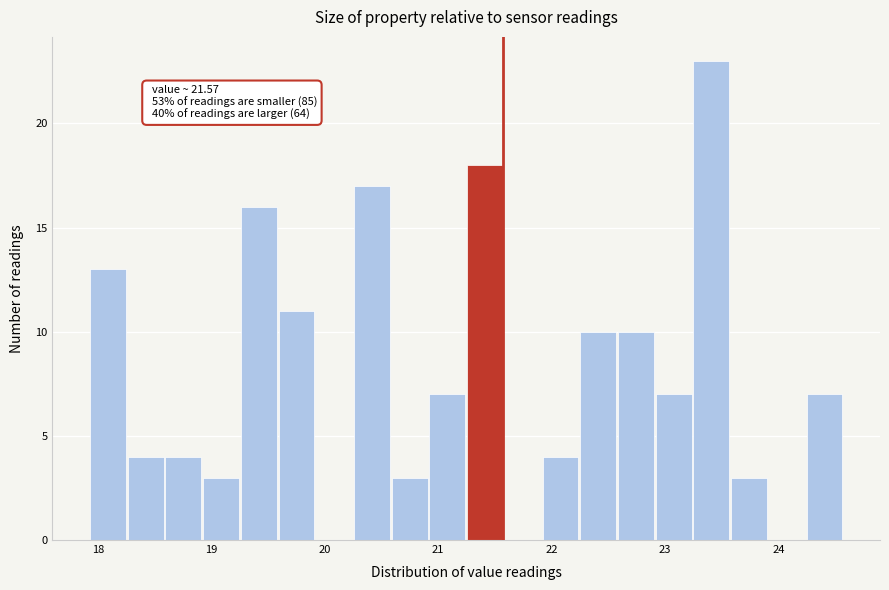

Read against the x-axis, roughly where is the centre of the tallest bar?

23.4